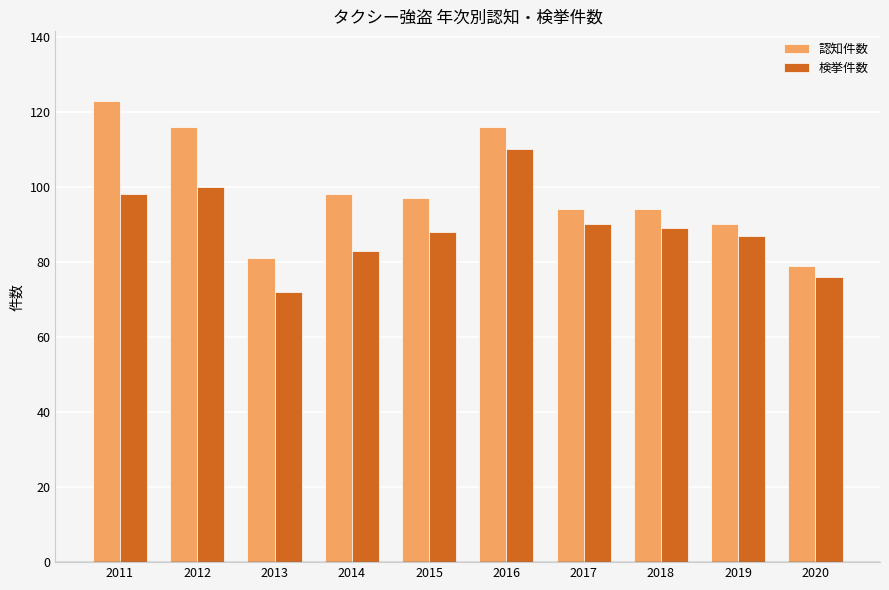

Reading right to left, what are all the values shown in this chart?

認知件数: 2020=79	2019=90	2018=94	2017=94	2016=116	2015=97	2014=98	2013=81	2012=116	2011=123
検挙件数: 2020=76	2019=87	2018=89	2017=90	2016=110	2015=88	2014=83	2013=72	2012=100	2011=98